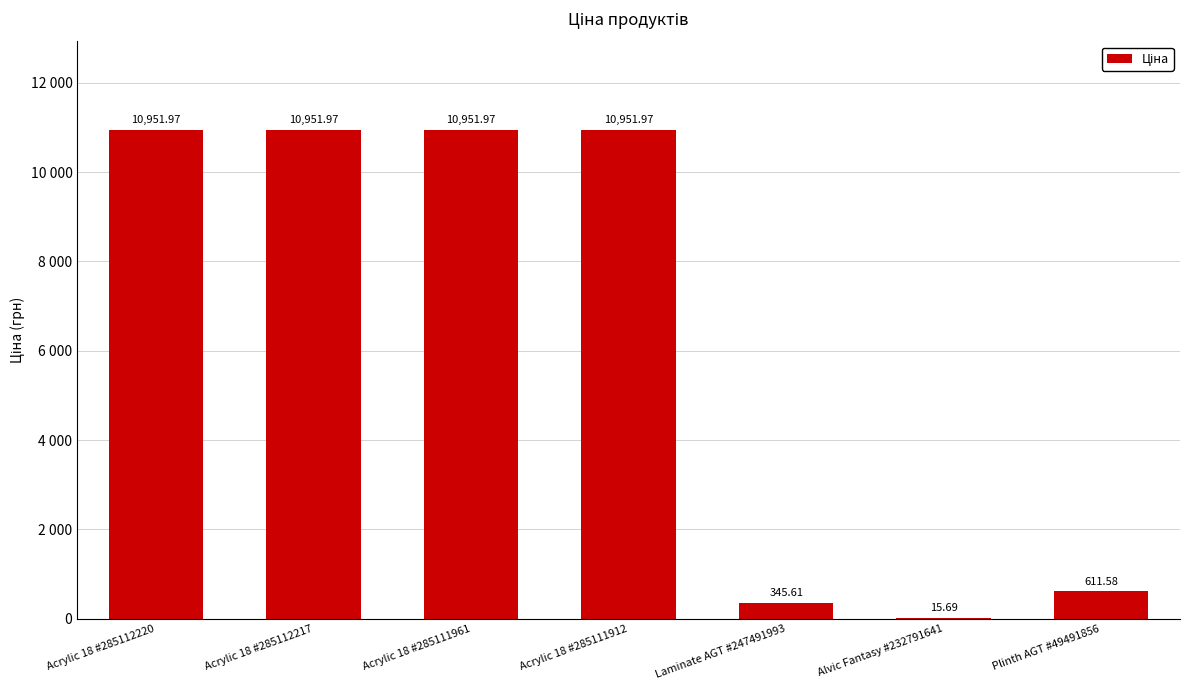

The value at Acrylic 18 #285111961 is 10952.0. True or false?

True